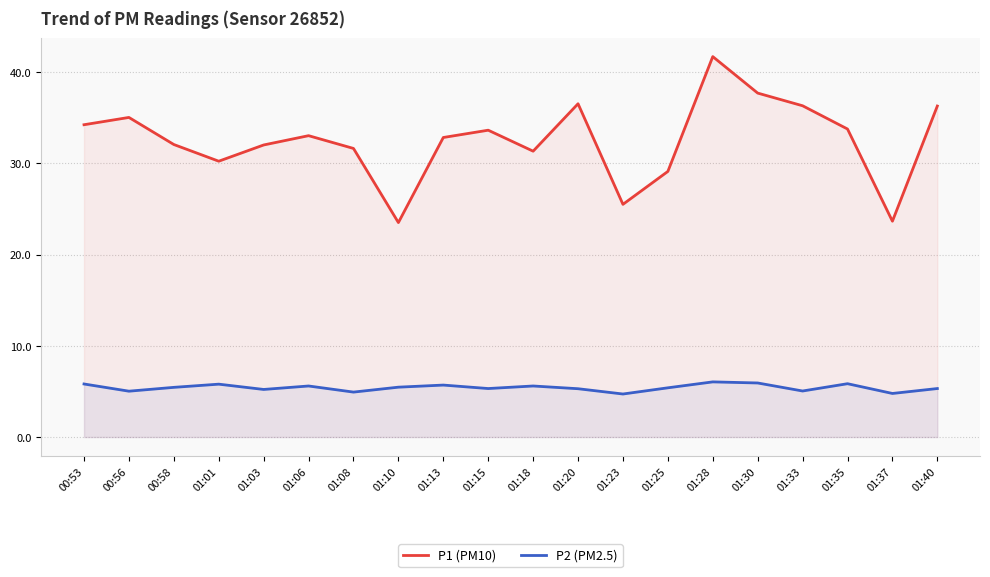

List the labels in order of P2 (PM2.5) value, smallest first.

01:23, 01:37, 01:08, 00:56, 01:33, 01:03, 01:20, 01:15, 01:40, 01:25, 00:58, 01:10, 01:06, 01:18, 01:13, 01:01, 00:53, 01:35, 01:30, 01:28